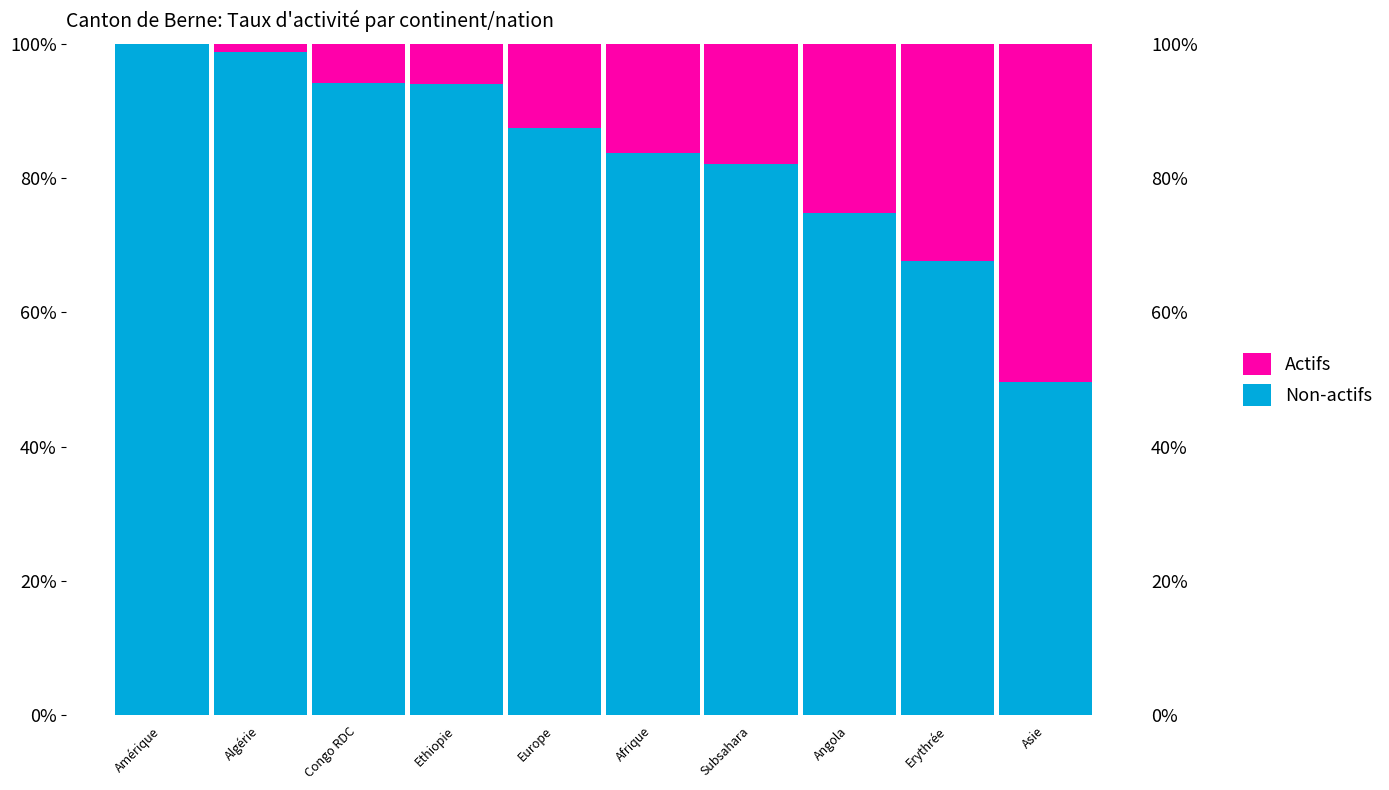

What position from the right is Afrique?

5